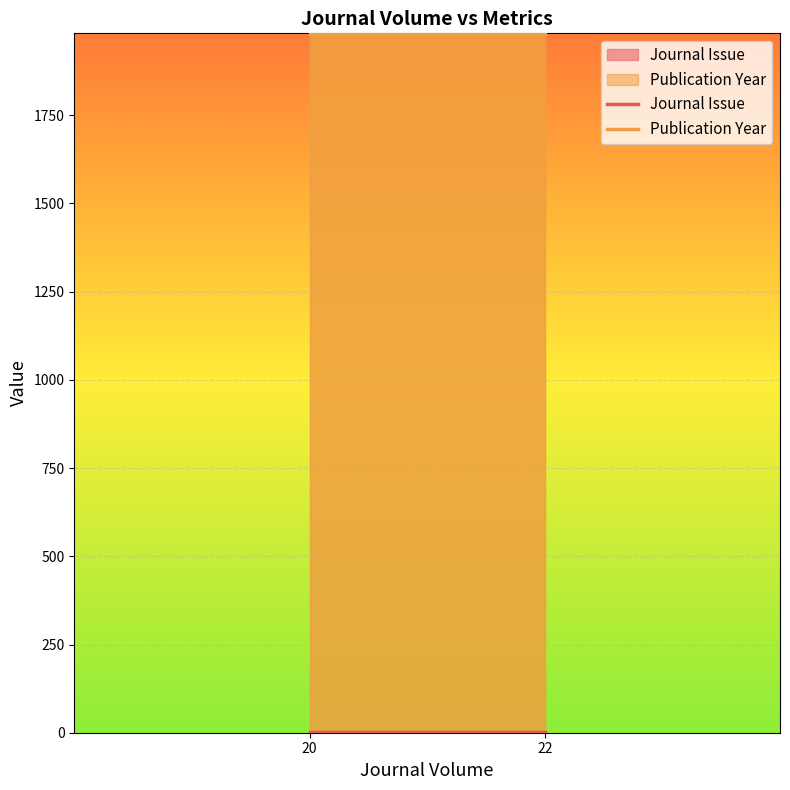

At which category does the chart reach its peak across all series?

20